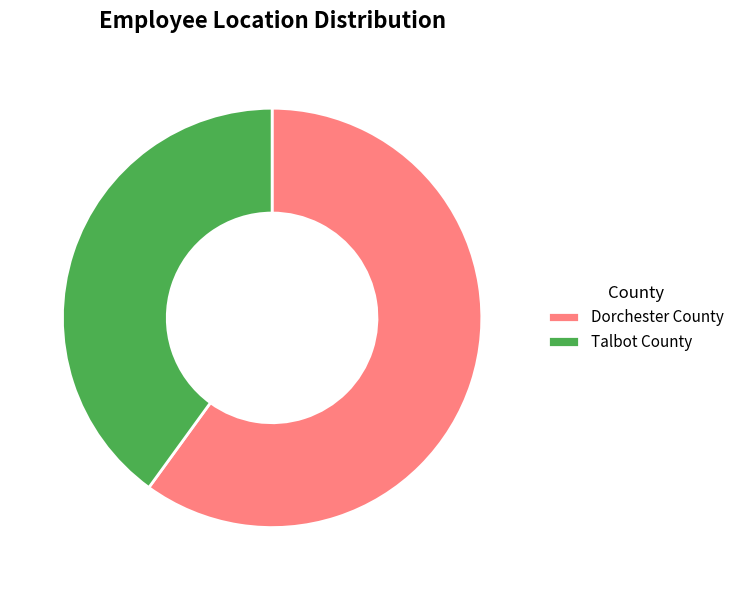

The Dorchester County slice represents 60% of the pie. True or false?

True